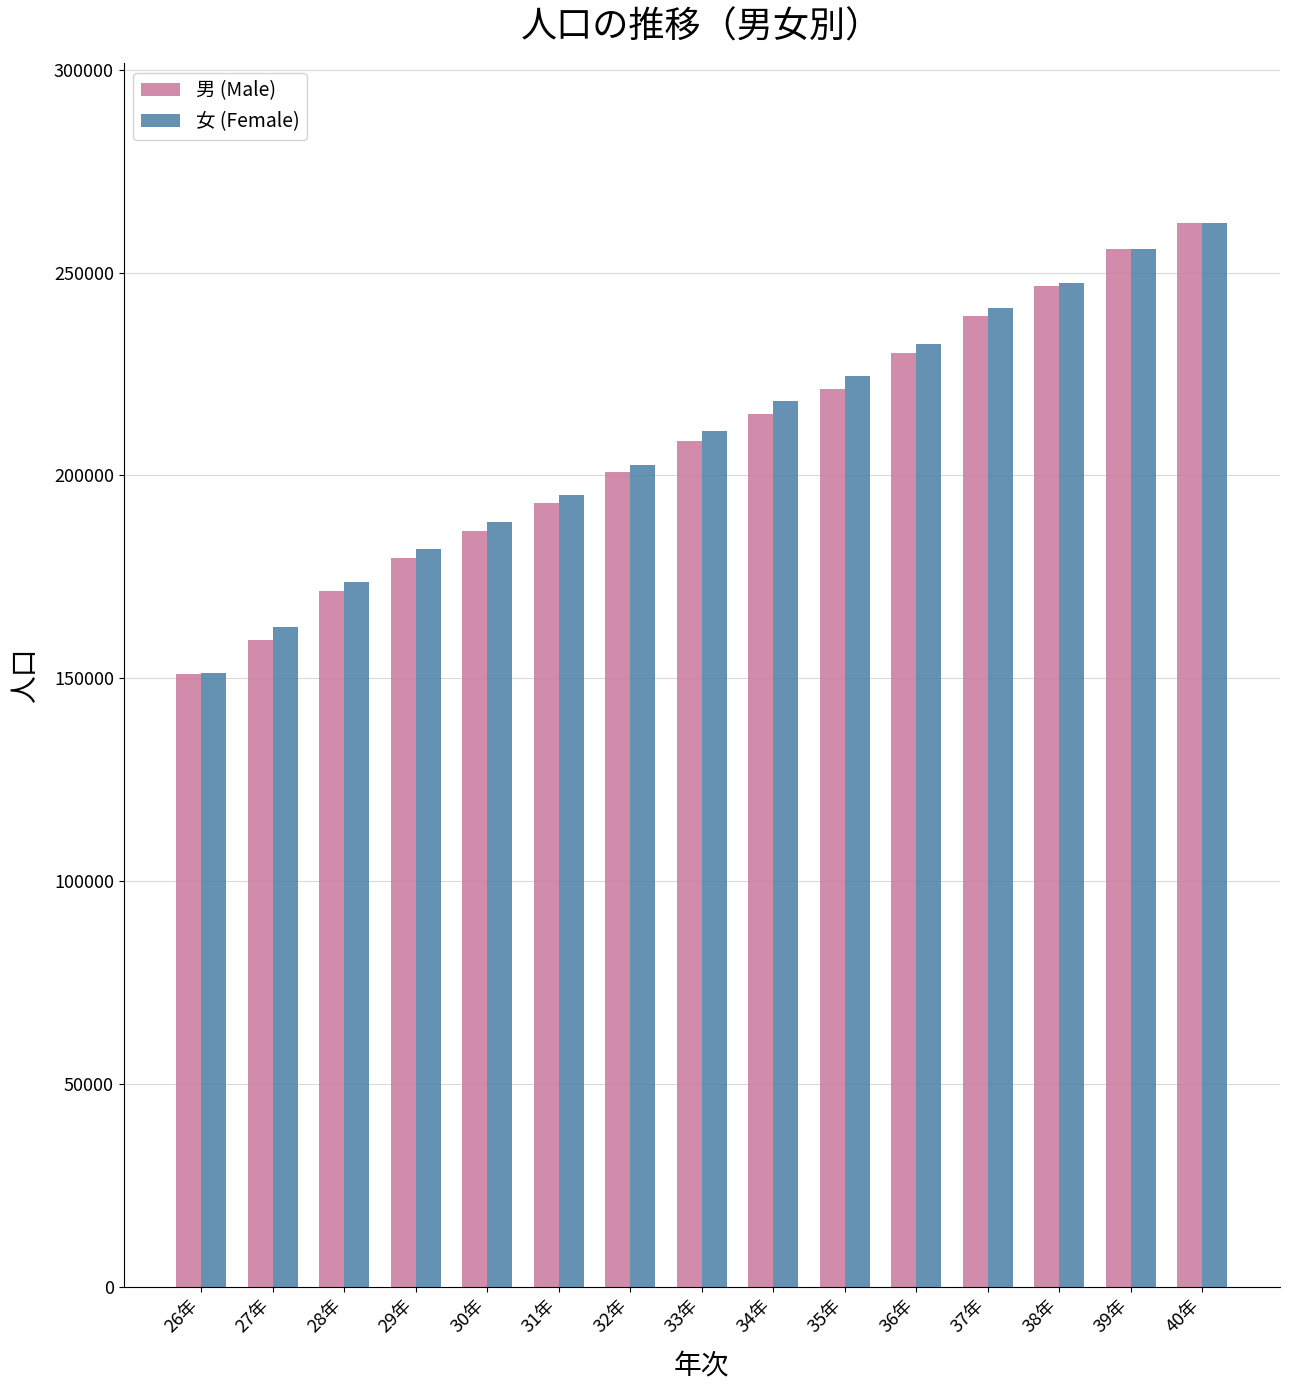

At 33年, list the series in order from largest to smallest.

女 (Female), 男 (Male)